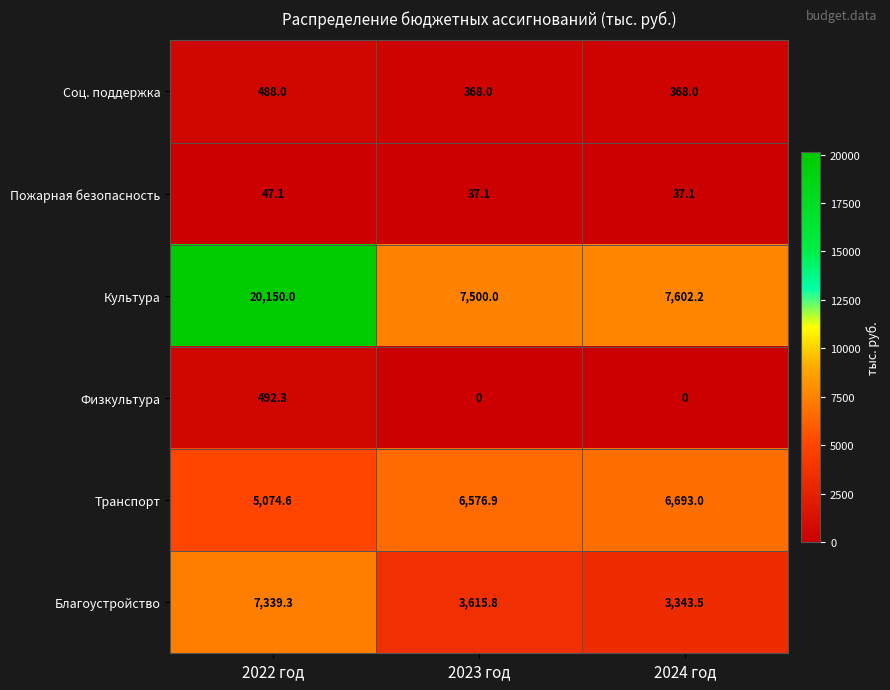

At which category is the sum across all series the highest?

2022 год